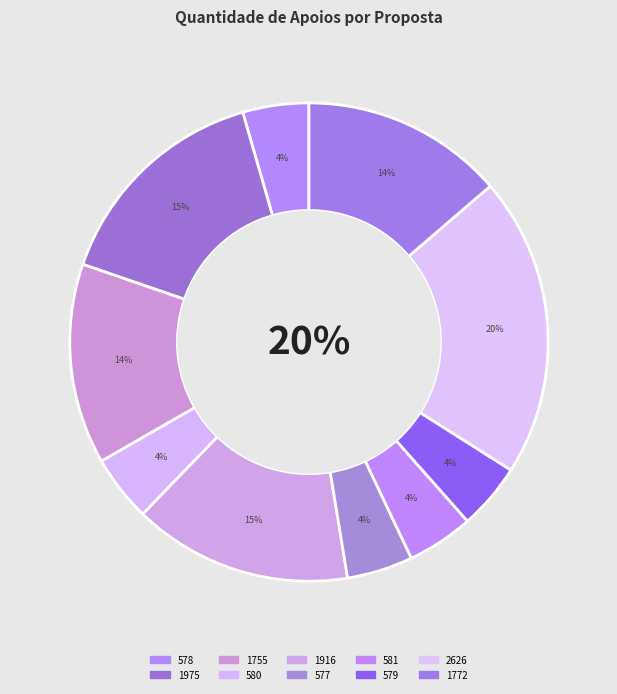

Which slice is the smallest?

578